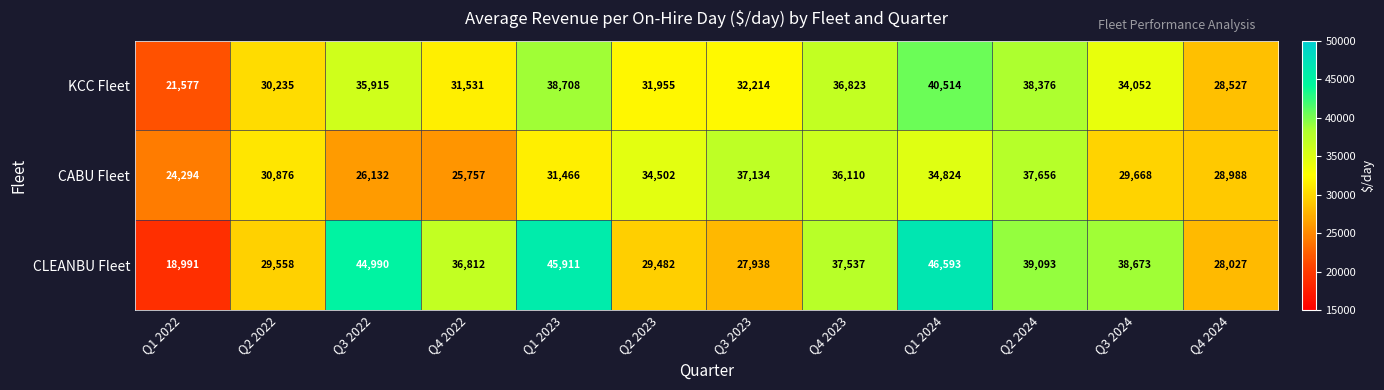

At how many categories does at least one series exceed 35662?

8